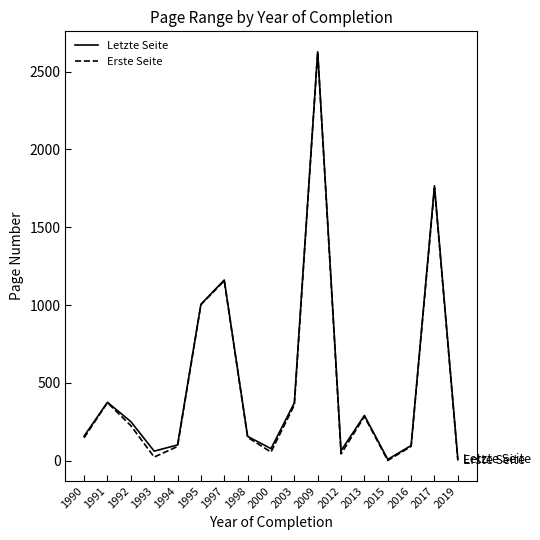

What is the spread (max minus min) of values at 1990?

11.0